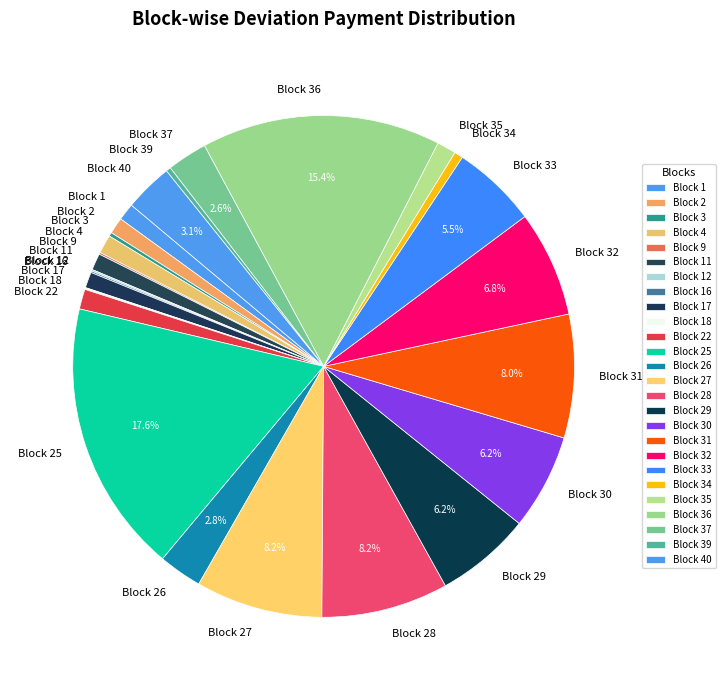

Does Block 29 account for over 50% of the chart?

No